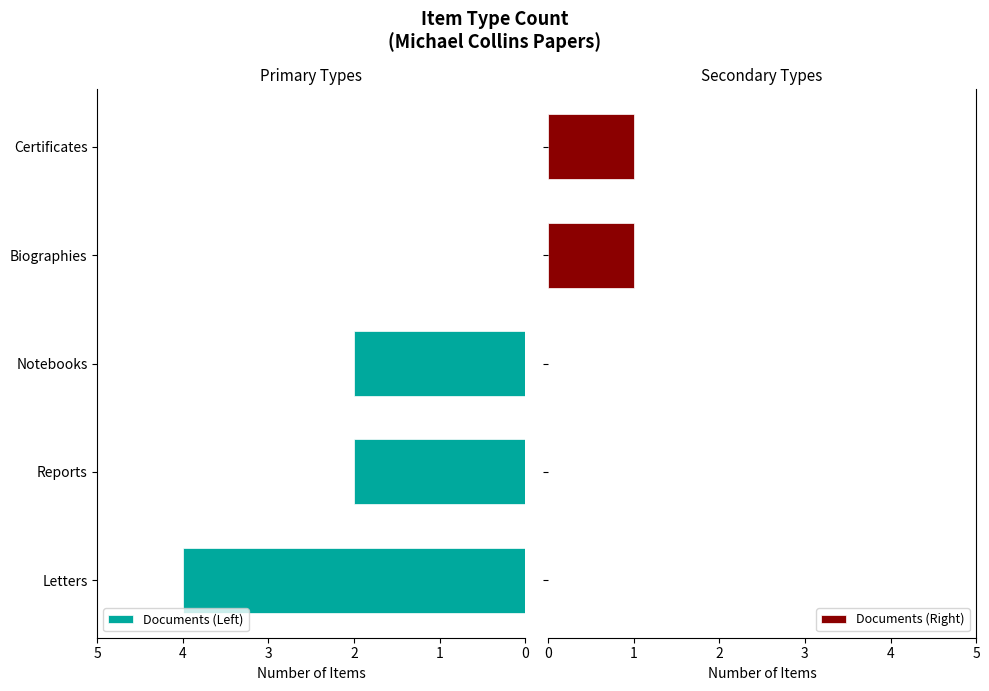

The value of Documents (Left) at 2 is 1. True or false?

False